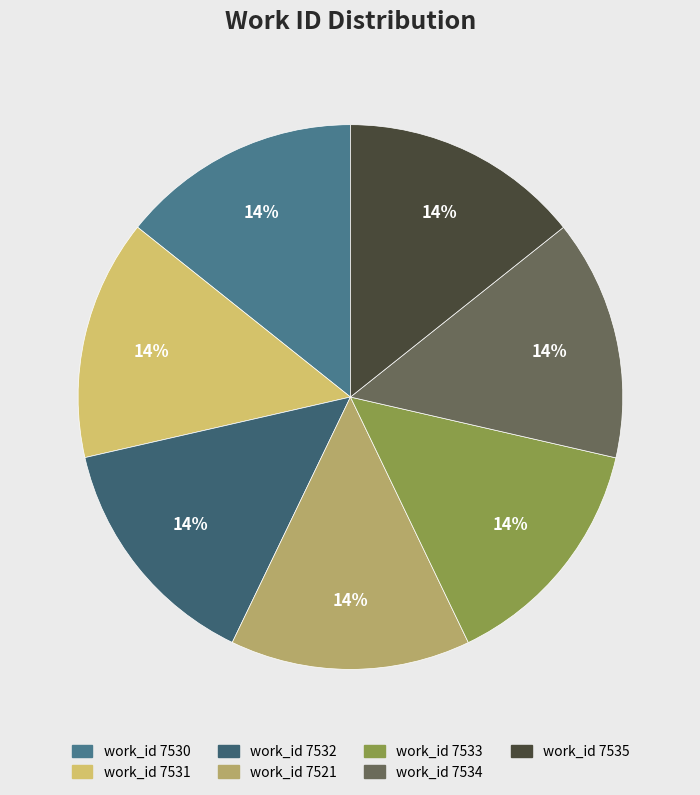

How many segments does this pie chart have?

7